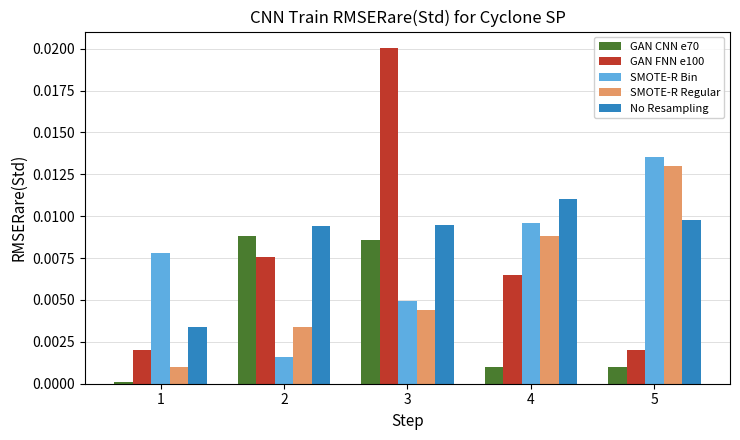

What are all the series names shown in the legend?

GAN CNN e70, GAN FNN e100, SMOTE-R Bin, SMOTE-R Regular, No Resampling